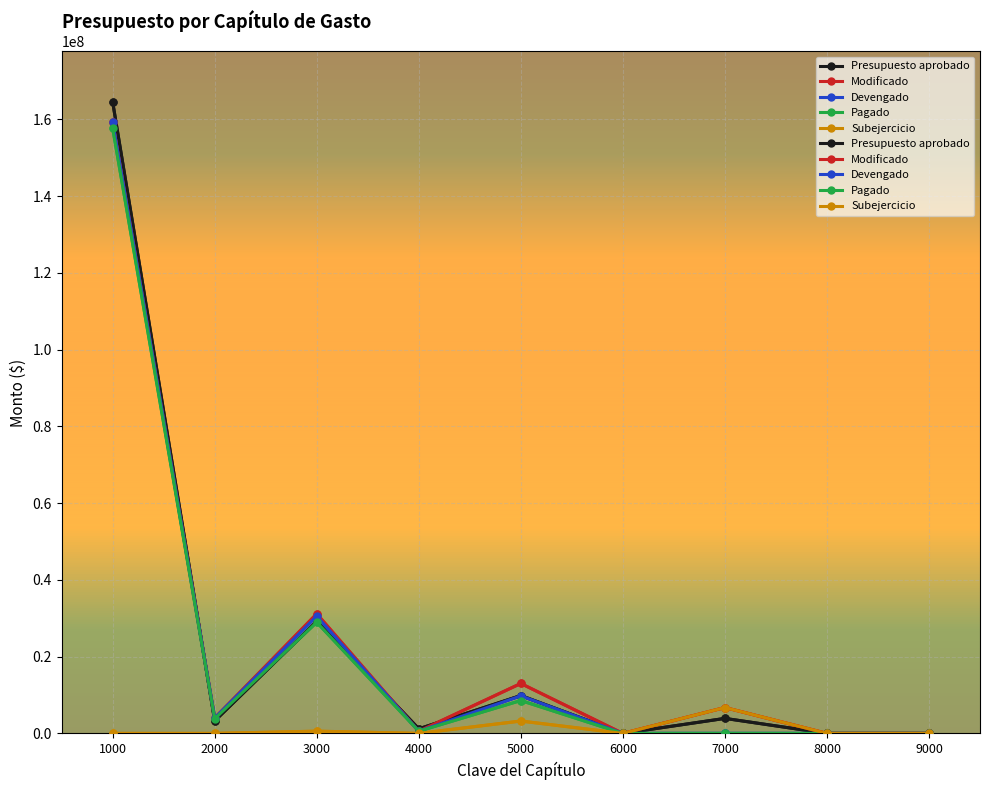

Does the chart display data point markers on the line(s)?

Yes